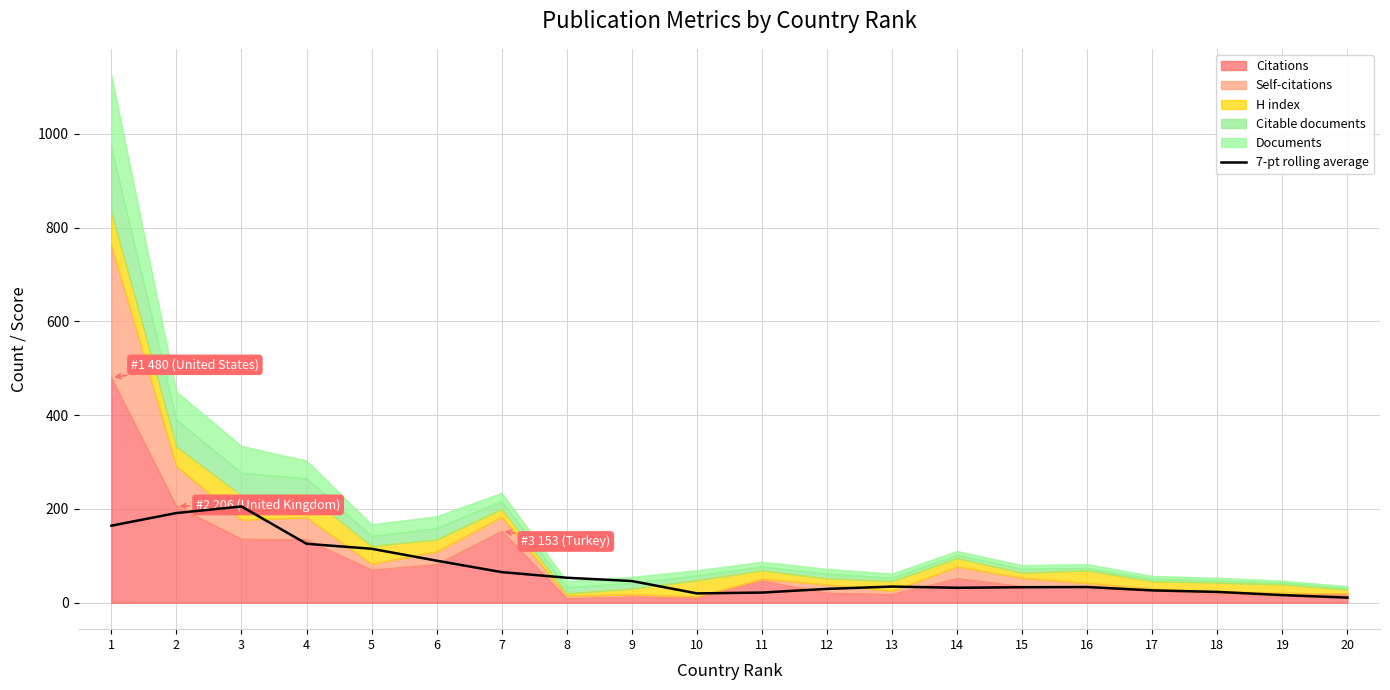

List the labels in order of value, largest first.

3, 2, 1, 4, 5, 6, 7, 8, 9, 13, 16, 15, 14, 12, 17, 18, 11, 10, 19, 20